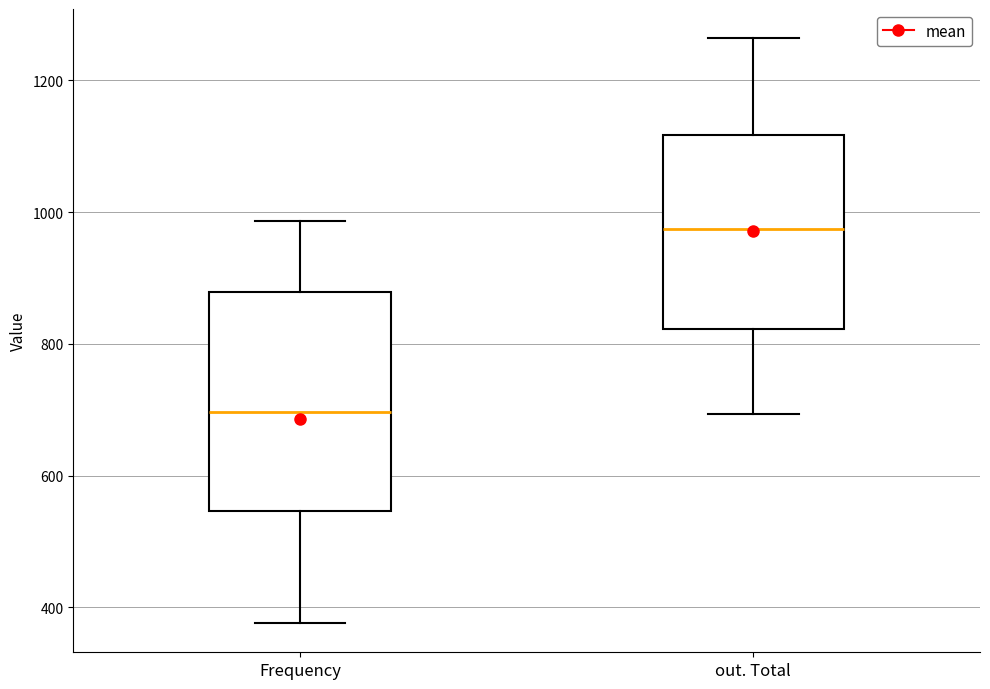

Reading left to right, read every box against the y-axis: the position of its median line, the range the box covers, and the ends of its whiskers. The values are not printed on the chart, so give them approximately, as read against the axis.

Frequency: median 700, box 540 to 880, whiskers 380 to 980
out. Total: median 980, box 820 to 1120, whiskers 700 to 1260